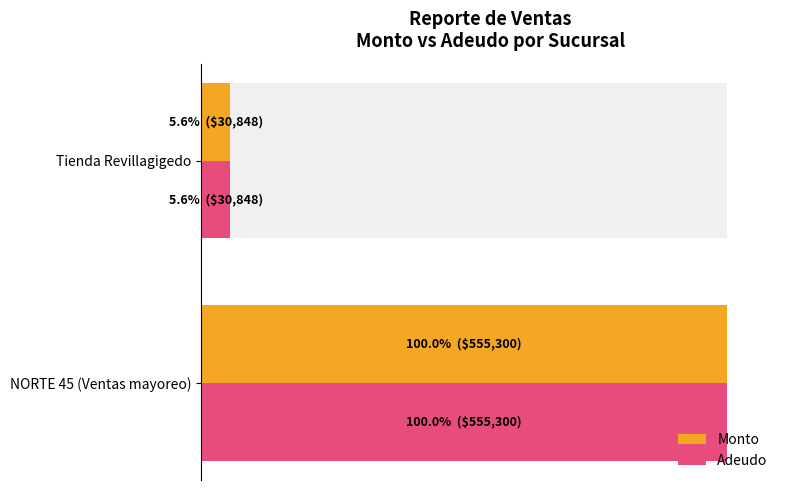

List the series in order of their peak value, lowest first.

Monto, Adeudo